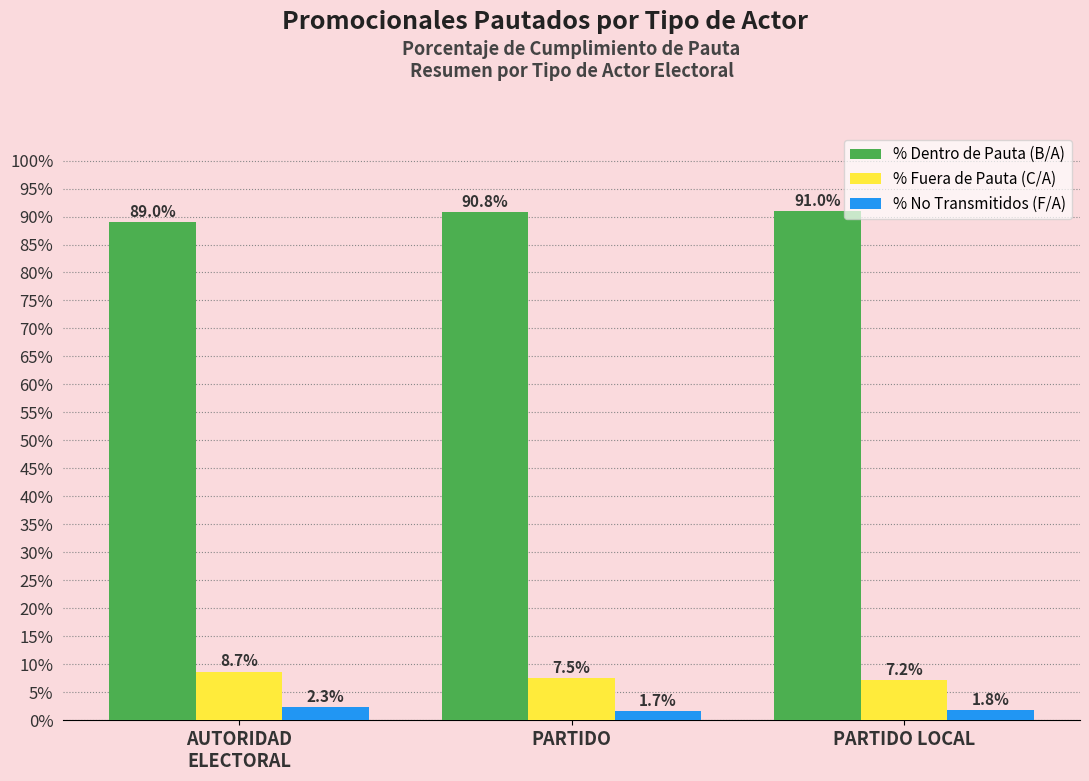

What is the minimum value shown in the chart?

1.7